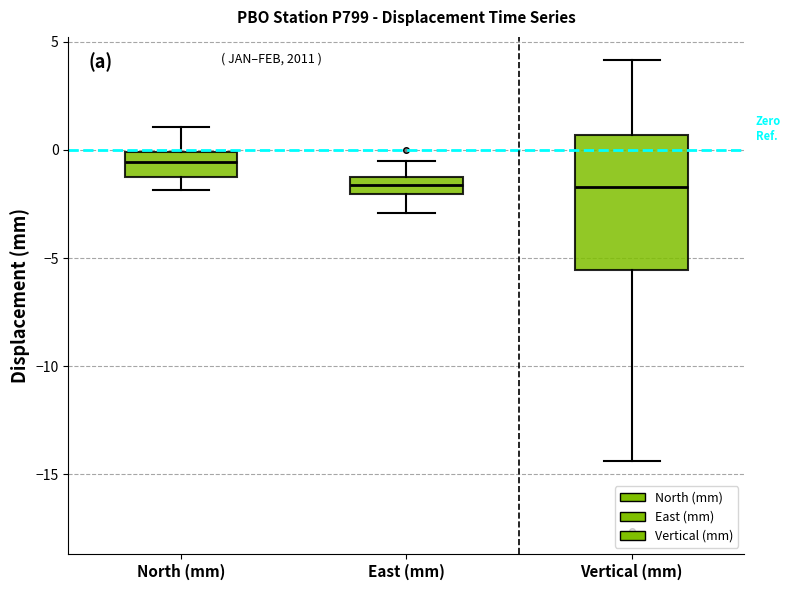

Reading left to right, read every box against the y-axis: the position of its median line, the range the box covers, and the ends of its whiskers. The values are not printed on the chart, so give them approximately, as read against the axis.

North (mm): median -0.5, box -1.5 to 0.0, whiskers -2.0 to 1.0
East (mm): median -1.5 (inside the box), box -2.0 to -1.5, whiskers -3.0 to -0.5
Vertical (mm): median -1.5, box -5.5 to 0.5, whiskers -14.5 to 4.0